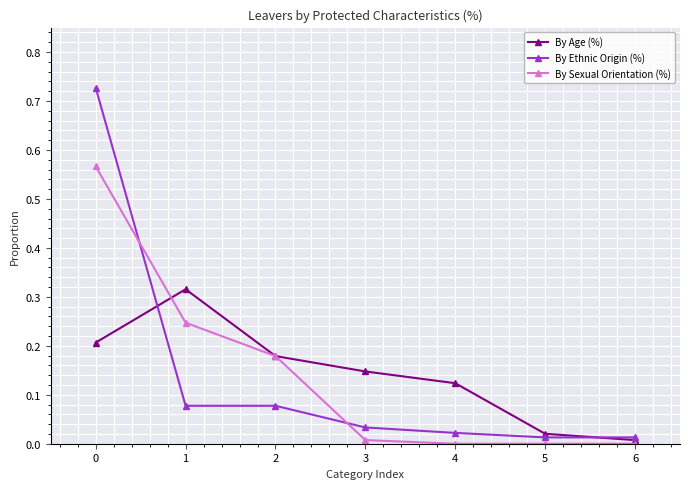

How many interior local peaks does the By Age (%) series have?

1